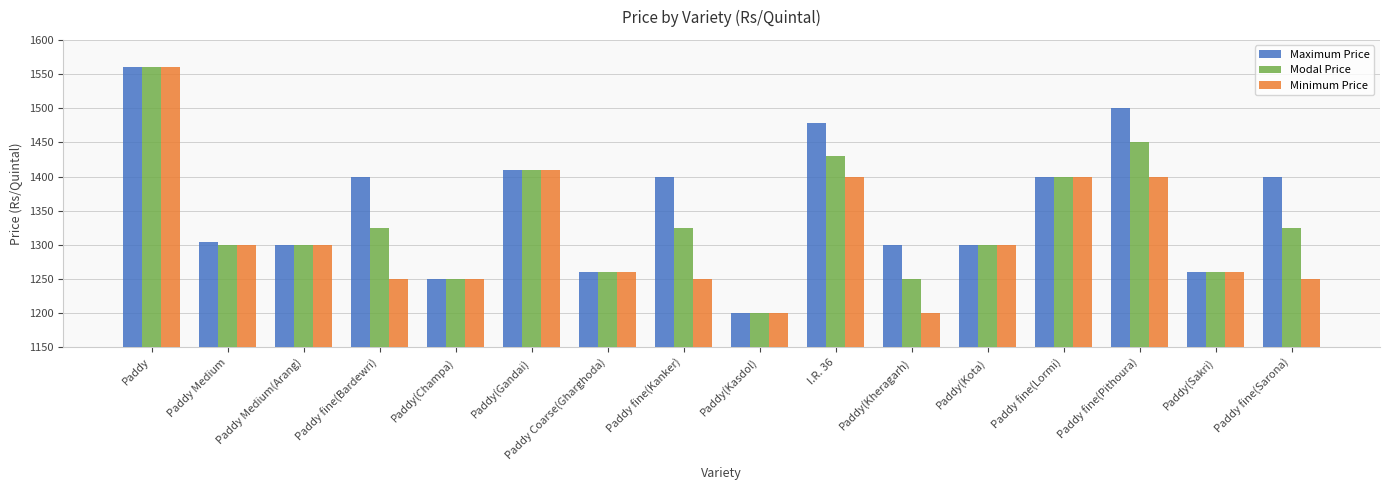

What position from the left is Paddy fine(Lormi)?

13